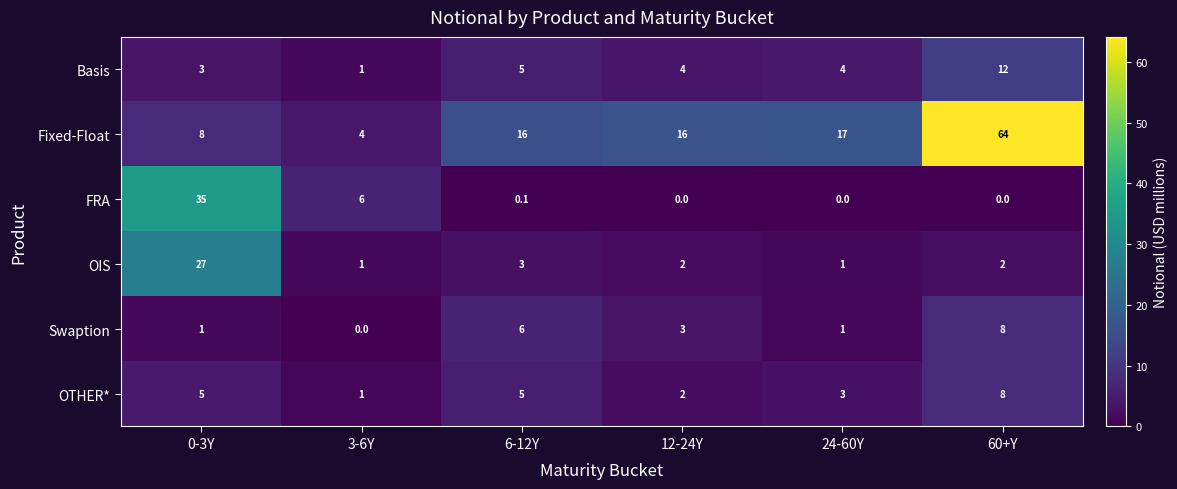

What is the total value across all series at 12-24Y?

27.0